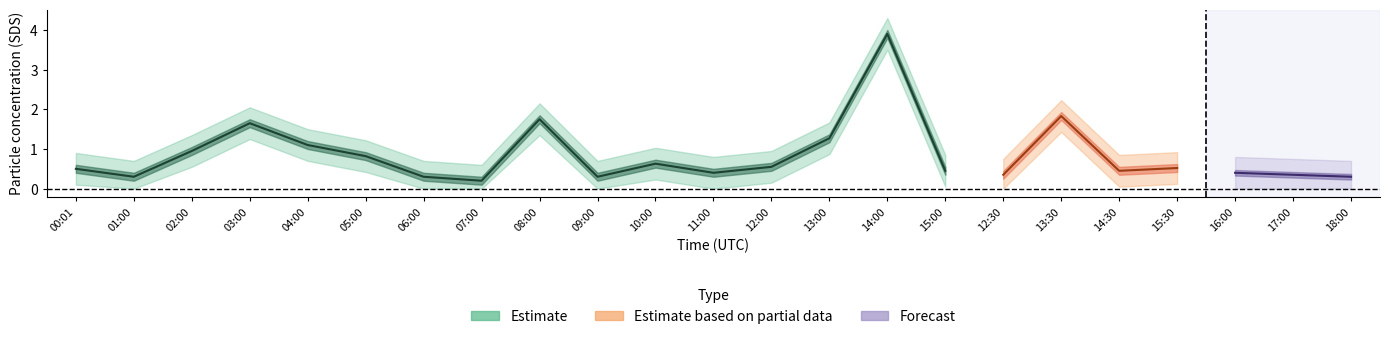

What is the lowest value of the SDS_P2_upper series?

0.5